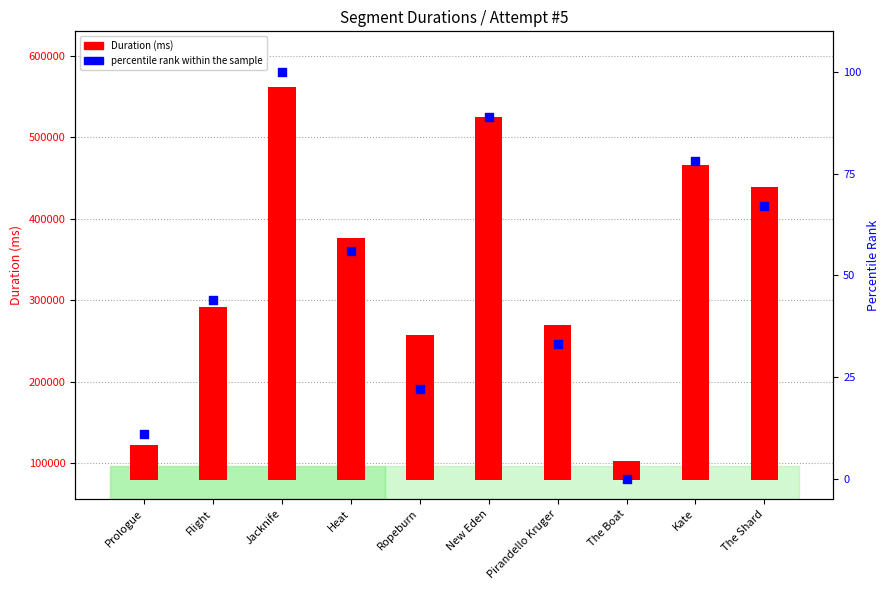

At which category is the sum across all series the highest?

Jacknife